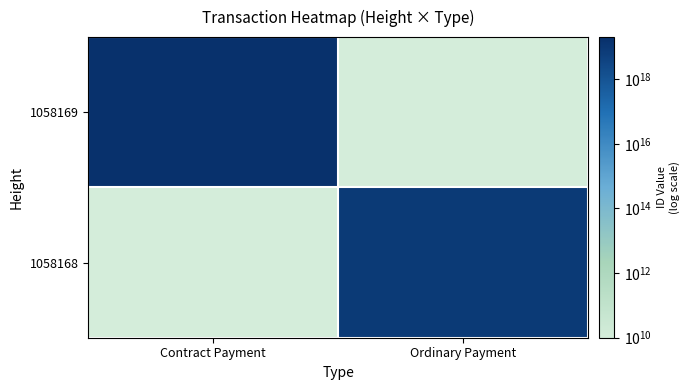

List the series in order of their overall mean, highest first.

1058169, 1058168